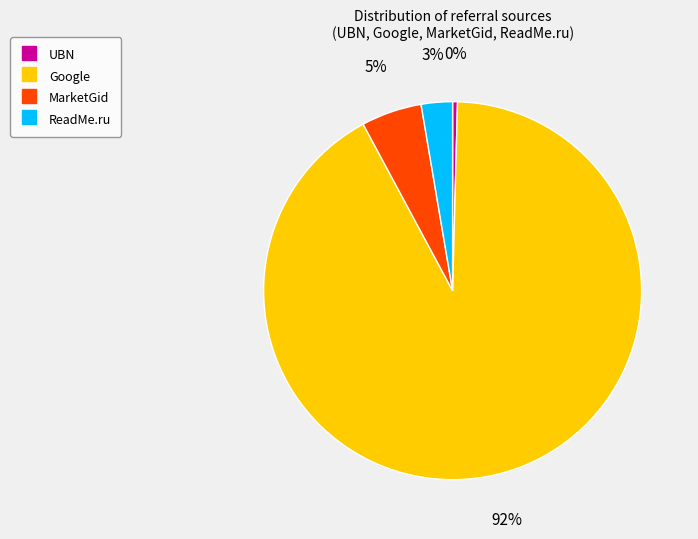

Rank the categories by value from highest to lowest.

Google, MarketGid, ReadMe.ru, UBN